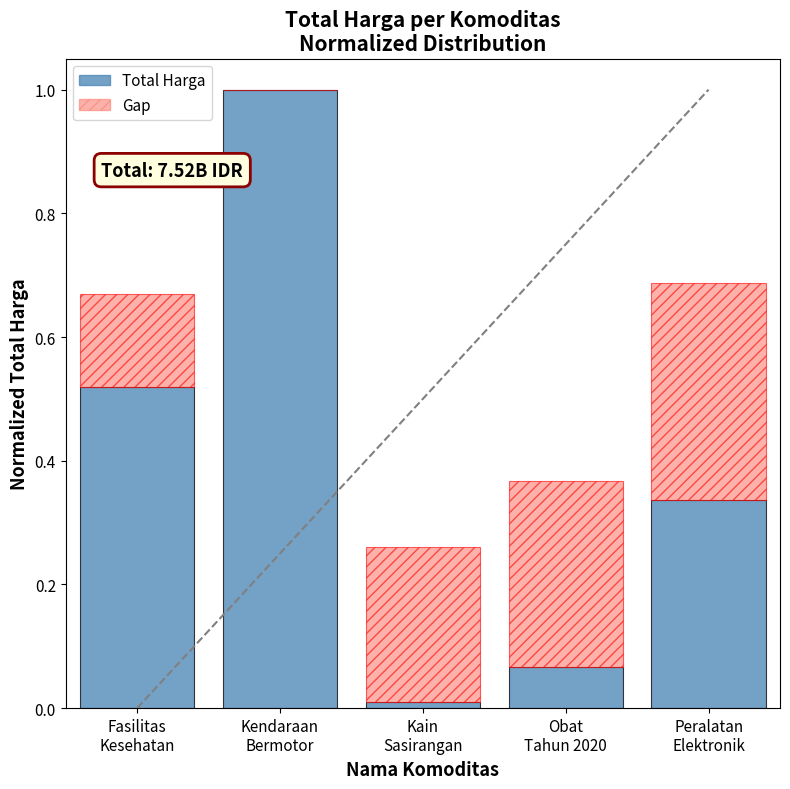

Count the number of data series in this chart.

2